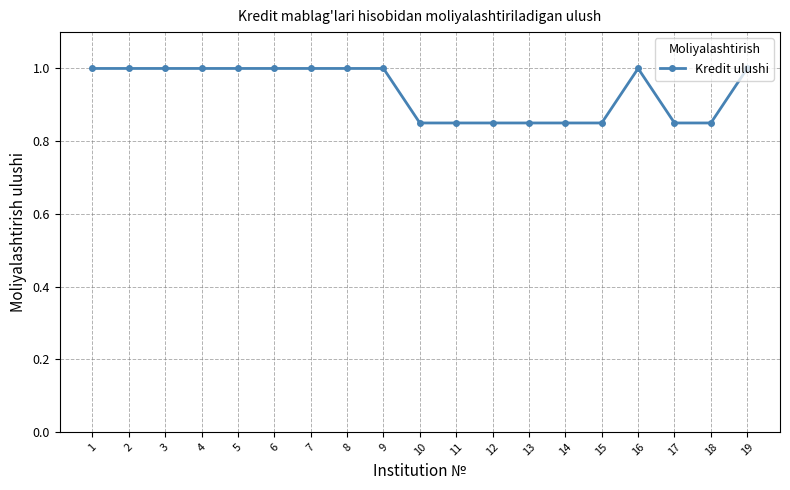

Does the chart display data point markers on the line(s)?

Yes